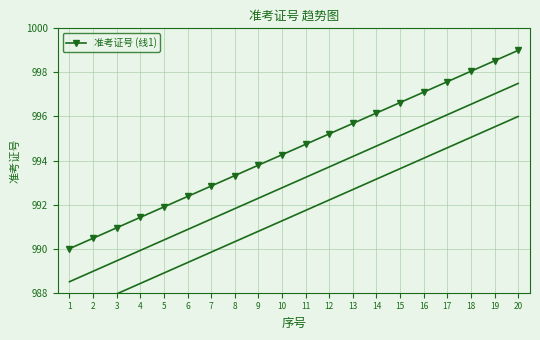

Reading left to right, extract all data points from this chart.

1=990.0	2=990.5	3=990.9	4=991.4	5=991.9	6=992.4	7=992.8	8=993.3	9=993.8	10=994.3	11=994.7	12=995.2	13=995.7	14=996.2	15=996.6	16=997.1	17=997.6	18=998.1	19=998.5	20=999.0